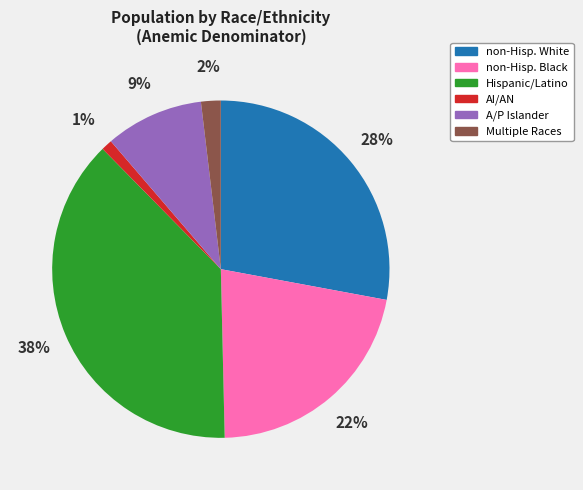

Which category has the smallest portion of the pie?

AI/AN